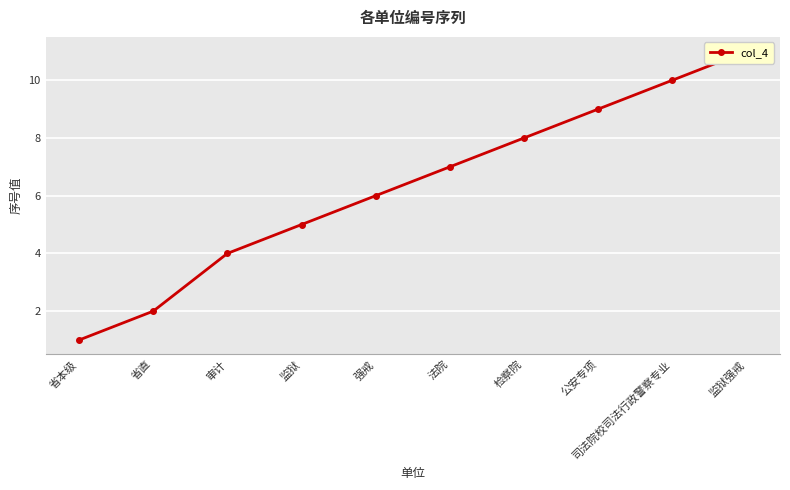

How many data points does each series have?

10